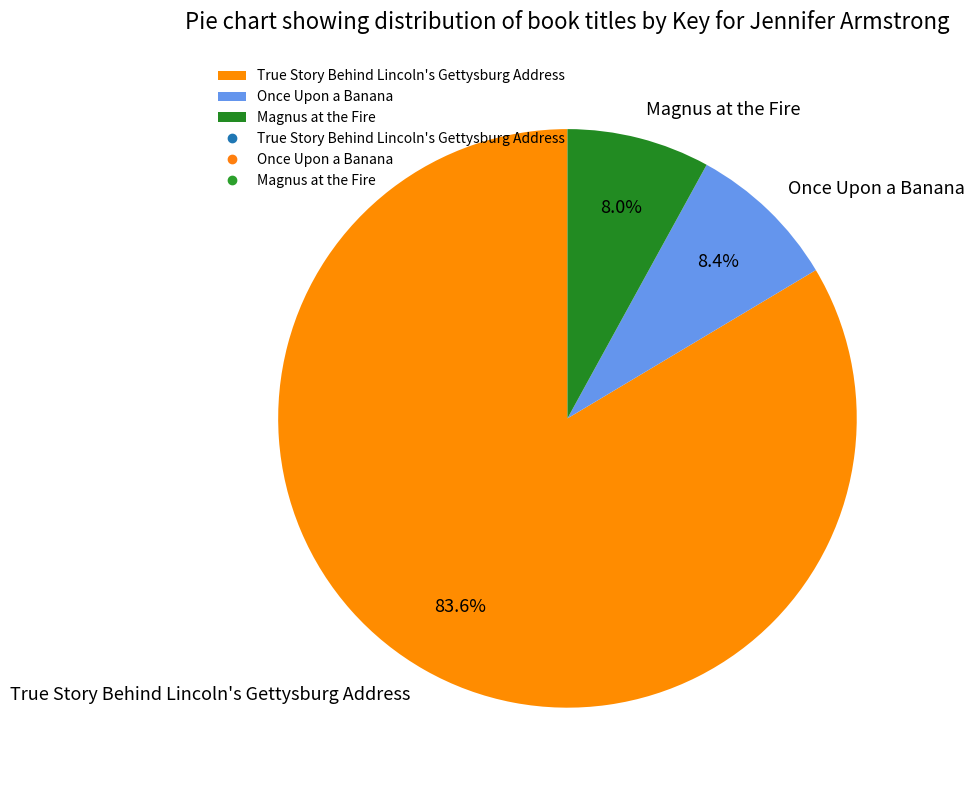

Which has a higher value, Once Upon a Banana or True Story Behind Lincoln's Gettysburg Address?

True Story Behind Lincoln's Gettysburg Address